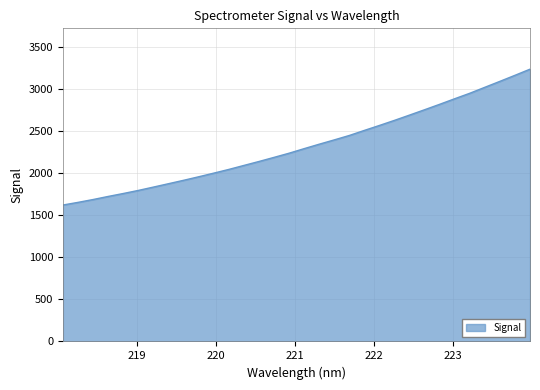

What is the difference between the maximum and minimum values?

1615.2